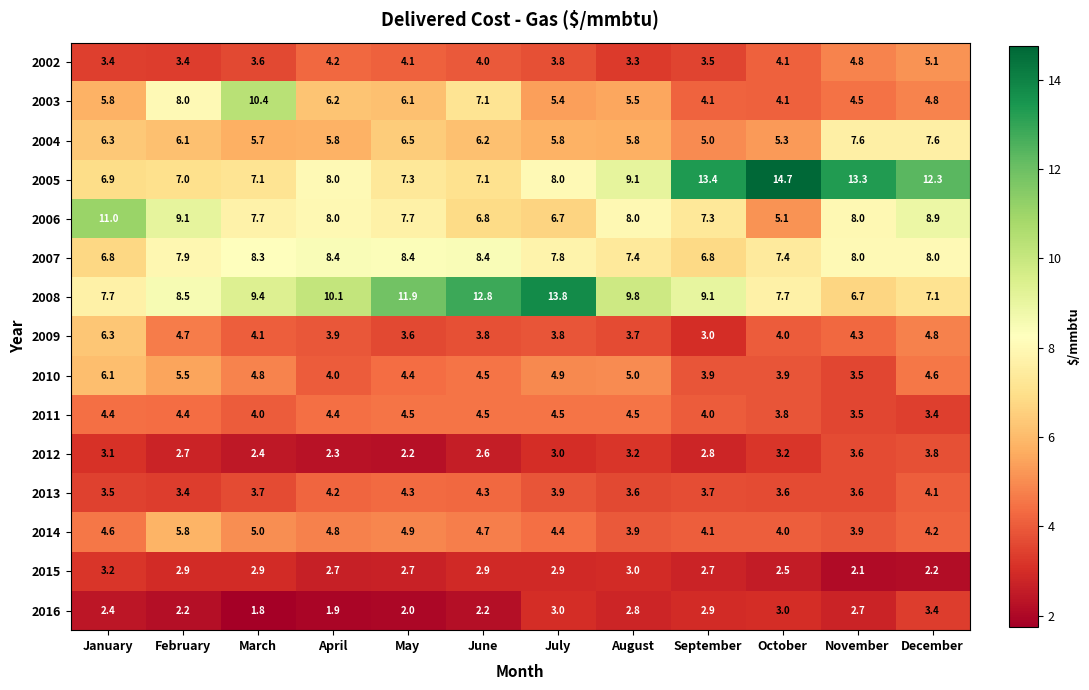

What is the sum of the 2007 values at July and March?

16.1